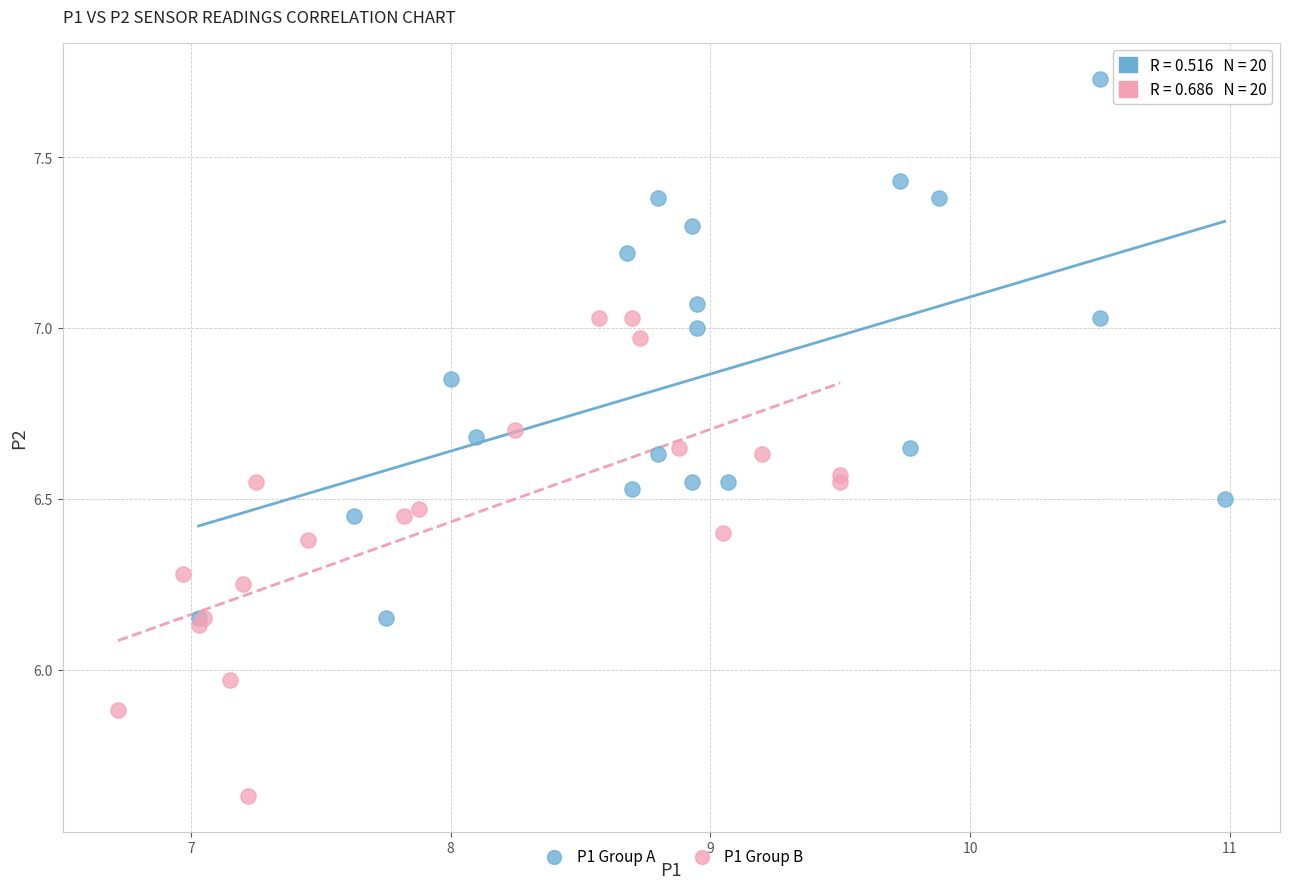

Which series reaches the minimum Y coordinate?

P1 Group B